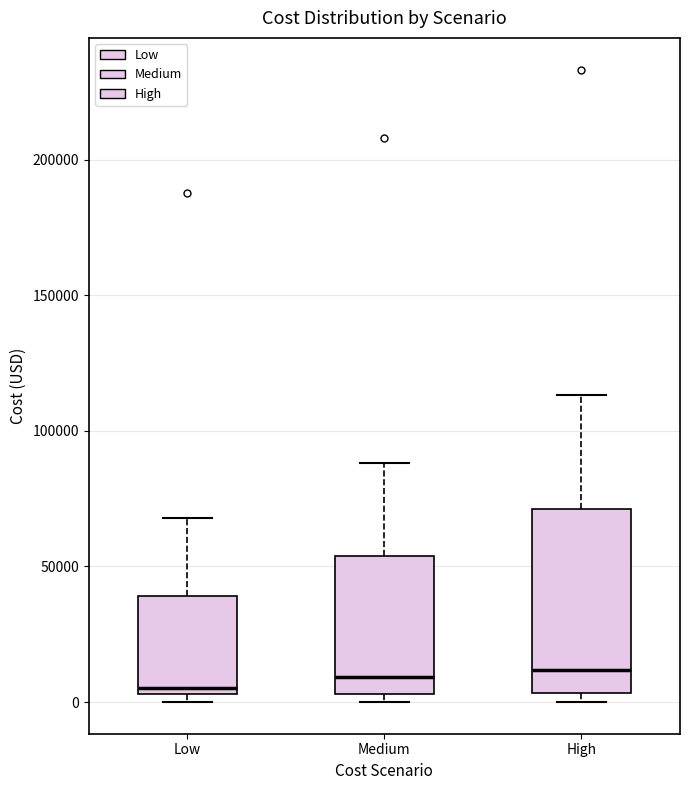

Reading left to right, transcribe this box plot: for each box, give where its median line is, the range the box spans, and where its two whiskers end, as read against the y-axis. The values are not printed on the chart, so give them approximately, as read against the axis.

Low: median 5000 (just above the box's lower edge), box 5000 to 40000, whiskers 0 to 70000
Medium: median 10000, box 5000 to 55000, whiskers 0 to 90000
High: median 10000, box 5000 to 70000, whiskers 0 to 115000